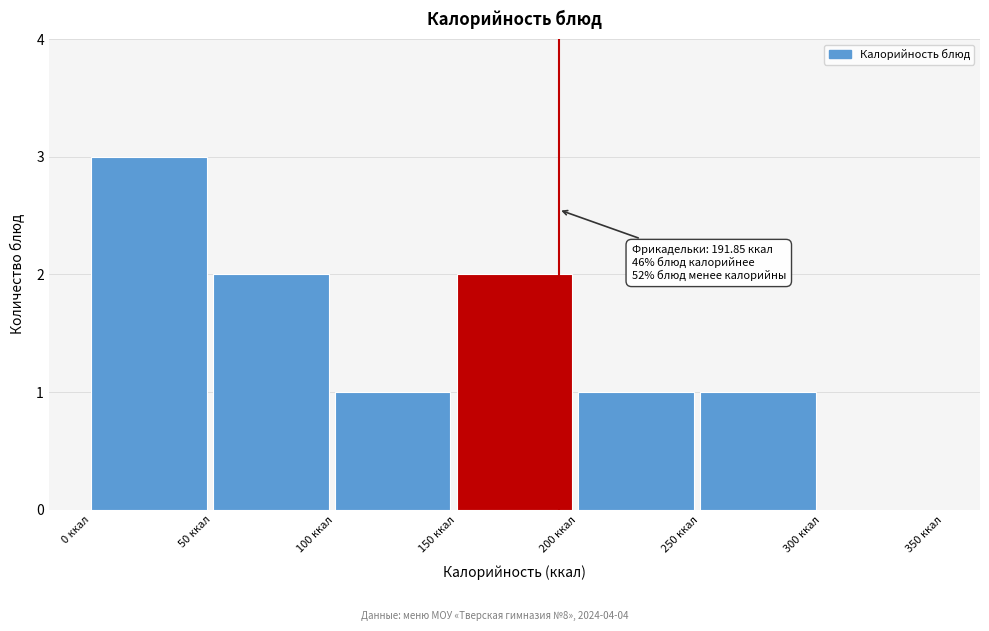

Which range on the x-axis has the tallest bar?

0 to 50